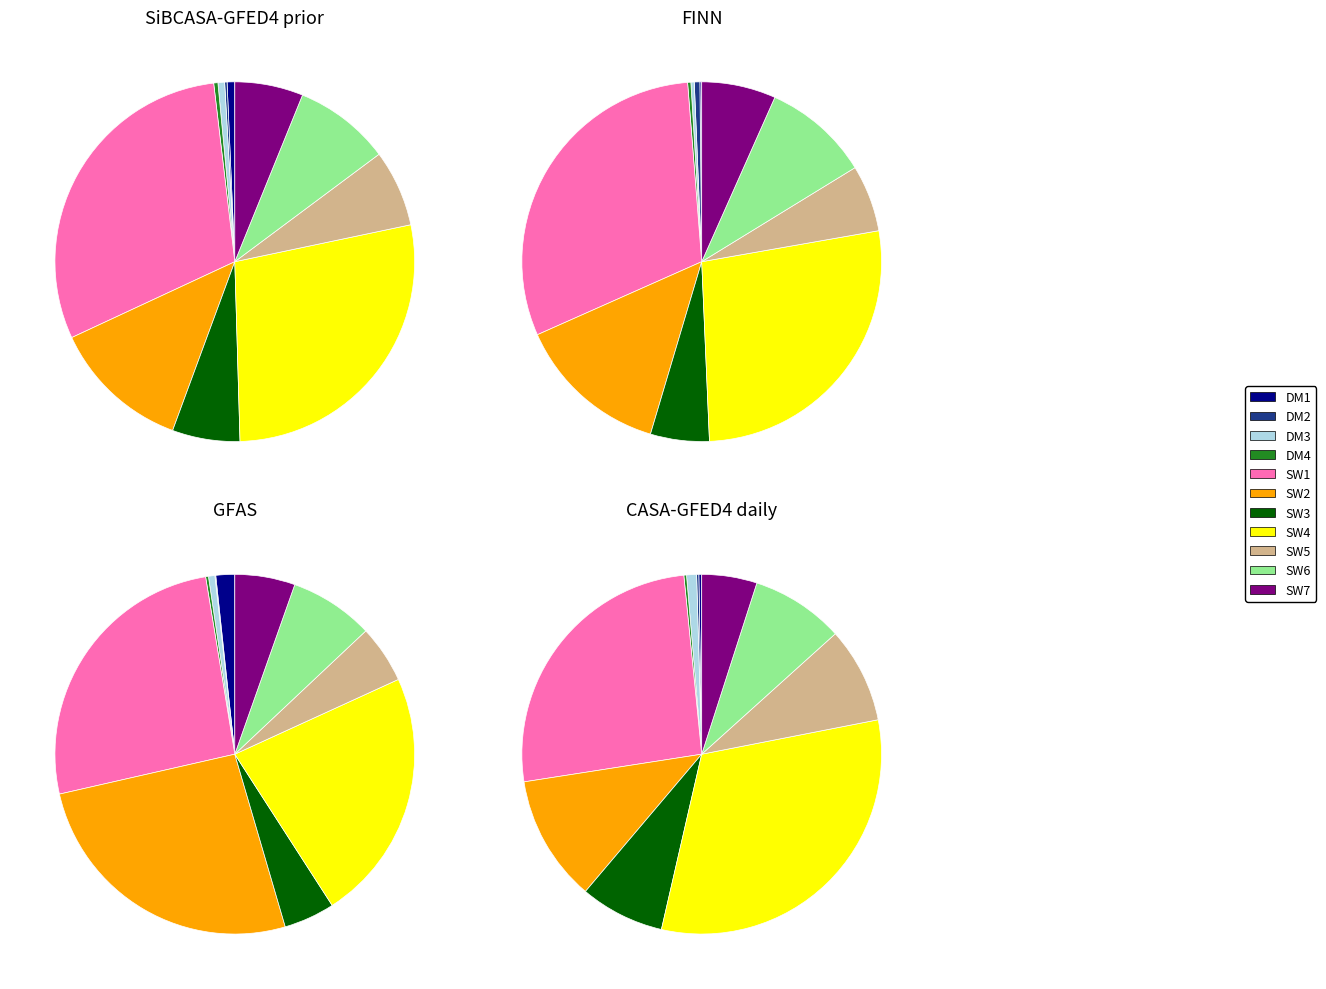

To the nearest percent, what is the combined percentage of SW1 and SW6?

39%